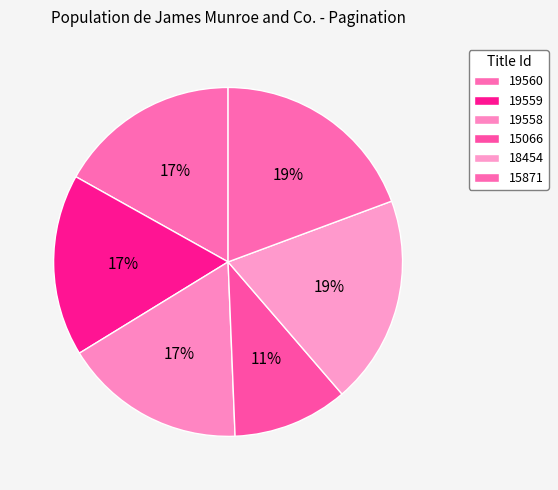

Does 19560 represent more than half of the total?

No